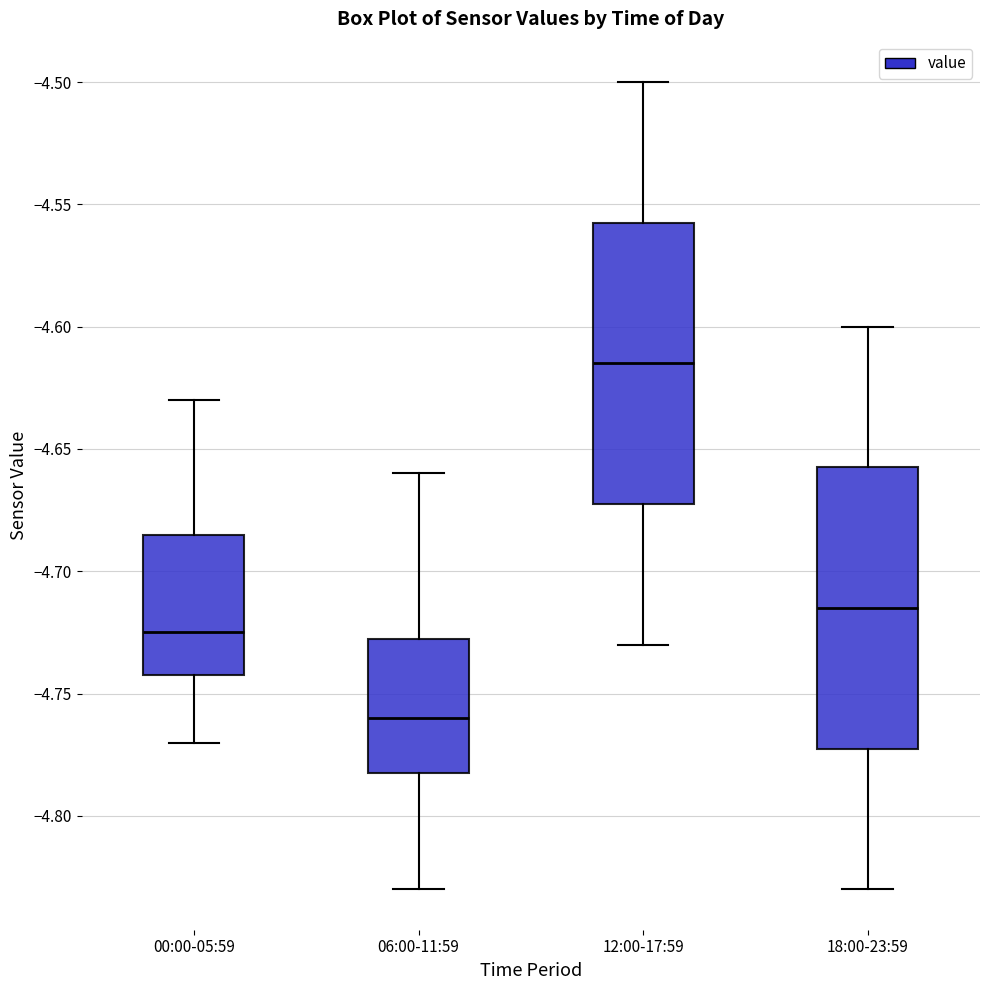

Reading left to right, transcribe this box plot: for each box, give where its median line is, the range the box spans, and where its two whiskers end, as read against the y-axis. The values are not printed on the chart, so give them approximately, as read against the axis.

00:00-05:59: median -4.725, box -4.740 to -4.685, whiskers -4.770 to -4.630
06:00-11:59: median -4.760, box -4.780 to -4.725, whiskers -4.830 to -4.660
12:00-17:59: median -4.615, box -4.670 to -4.555, whiskers -4.730 to -4.500
18:00-23:59: median -4.715, box -4.770 to -4.655, whiskers -4.830 to -4.600